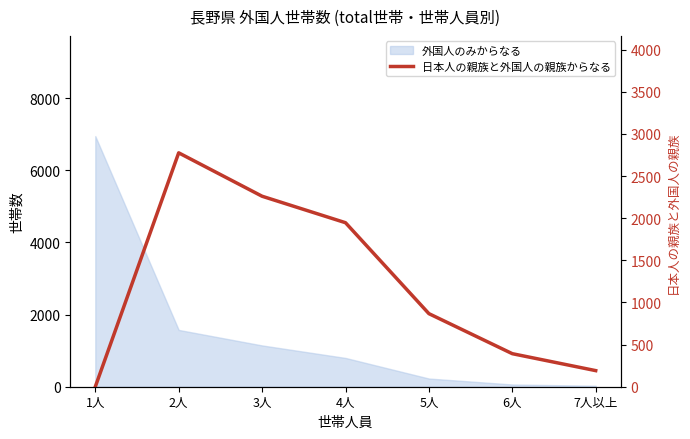

Is it true that the value at 6人 is 392?

True